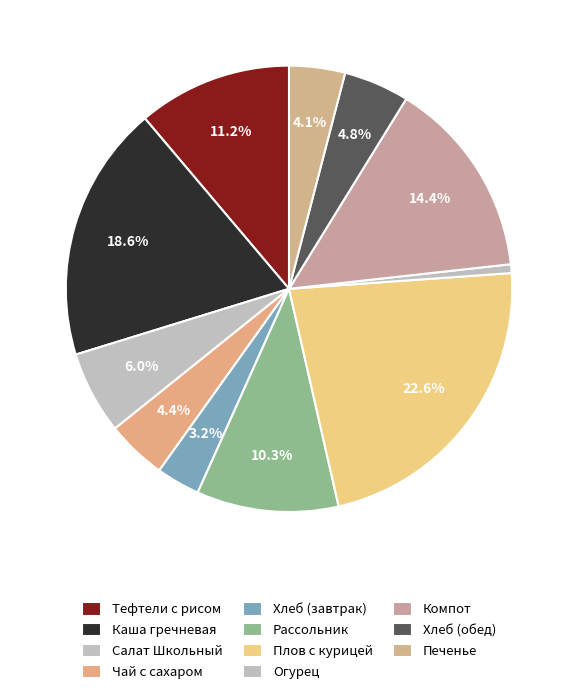

How many slices are in this pie chart?

11